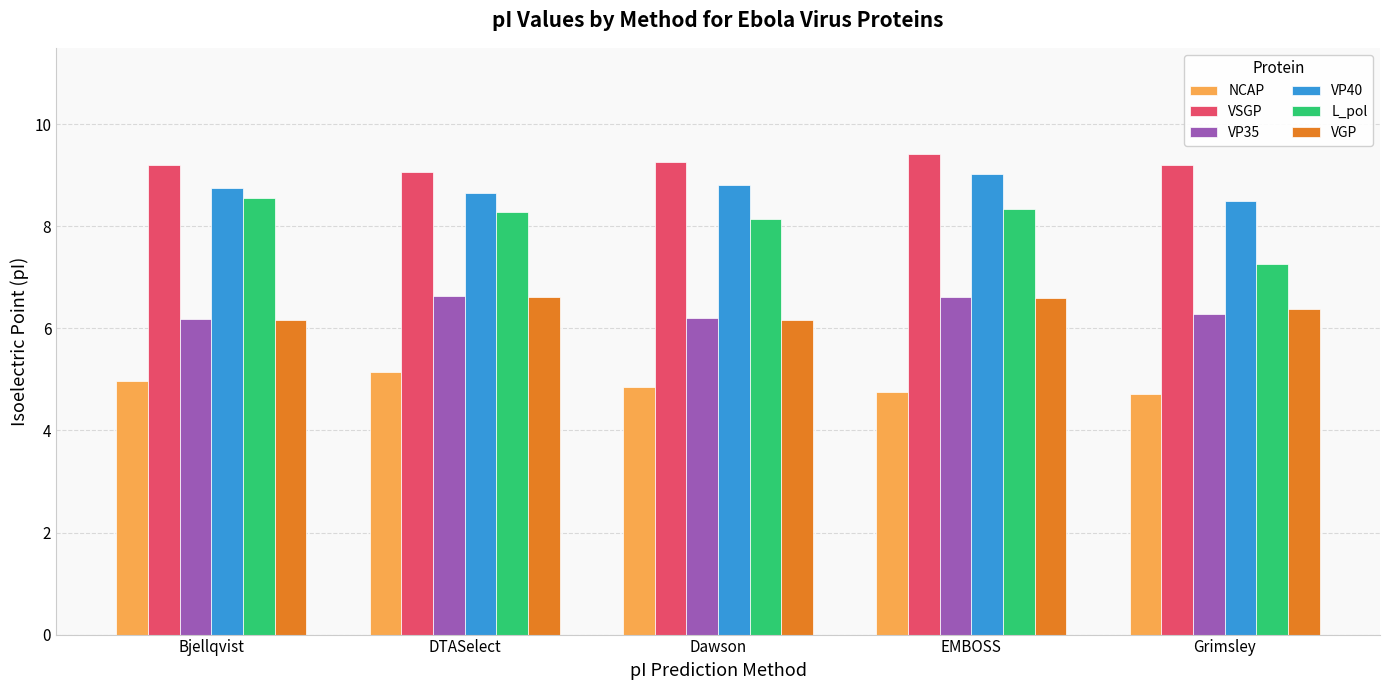

How many bars are there in total?

30